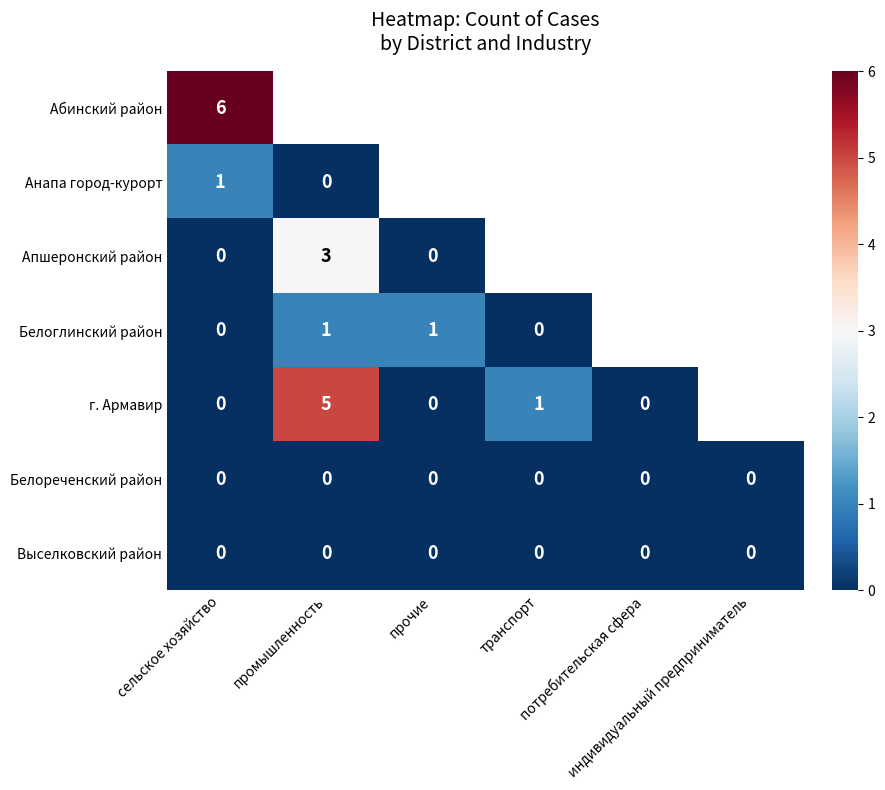

How many values in the Белоглинский район series are below 1?

2